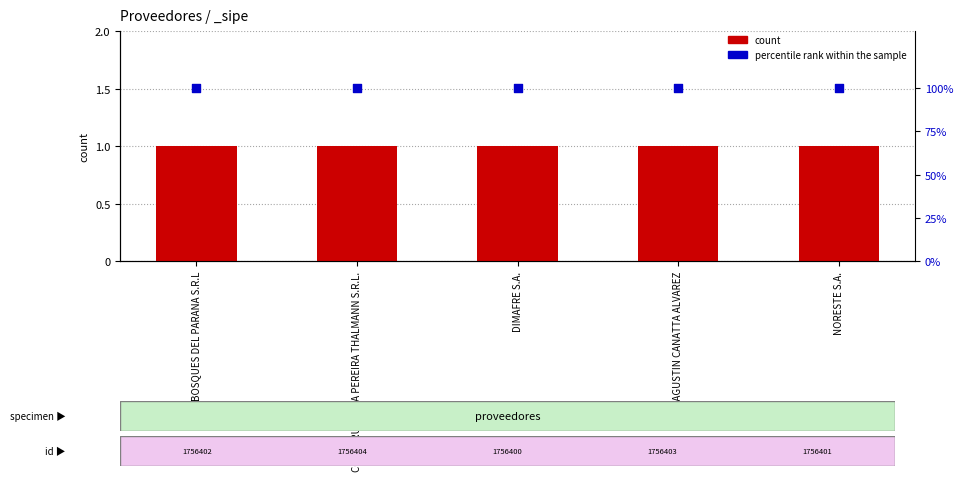

What are all the series names shown in the legend?

count, percentile rank within the sample